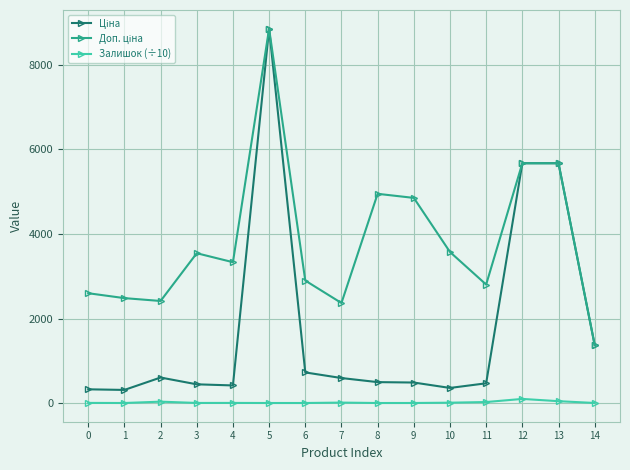

True or false: Залишок (÷10) has more than 0 interior local peaks.

True